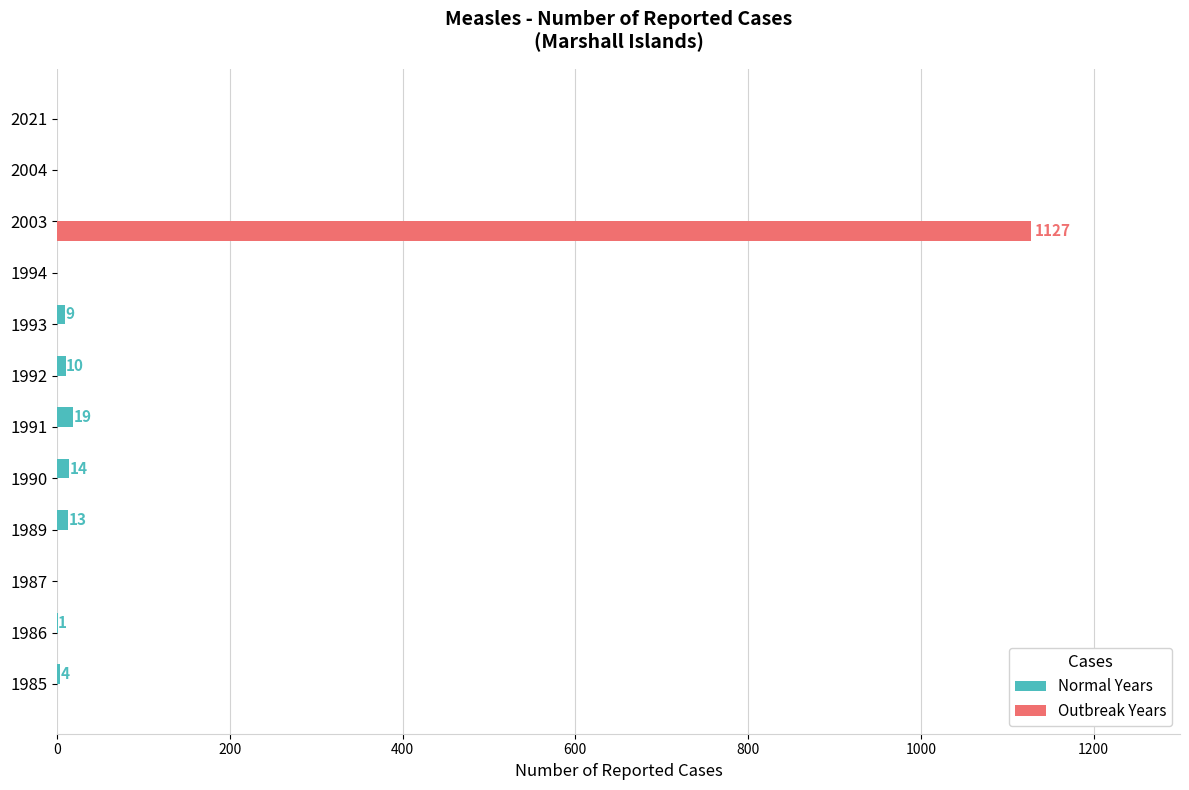

The value of Outbreak Years at 1986 is 592. True or false?

False